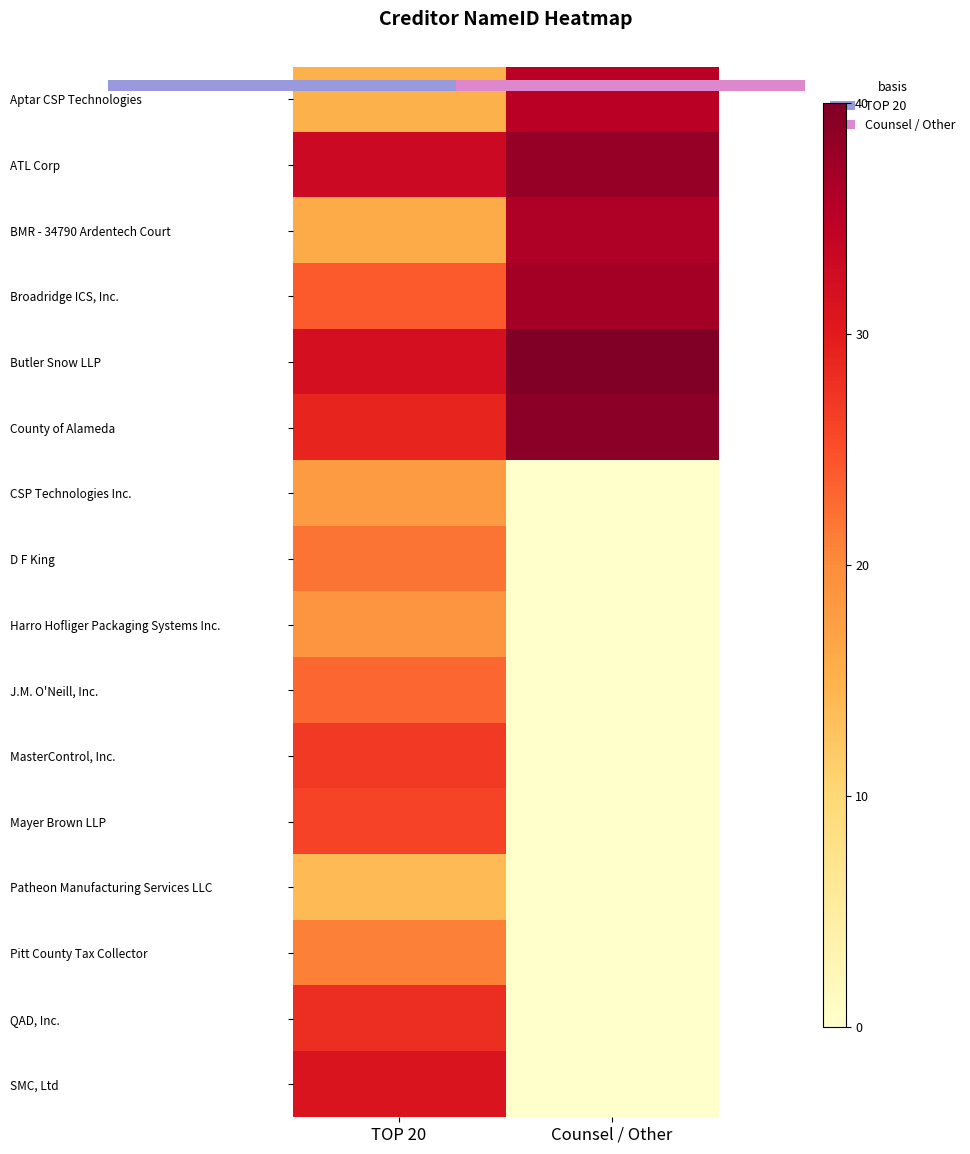

Which label corresponds to the smallest value in the chart?

Counsel / Other